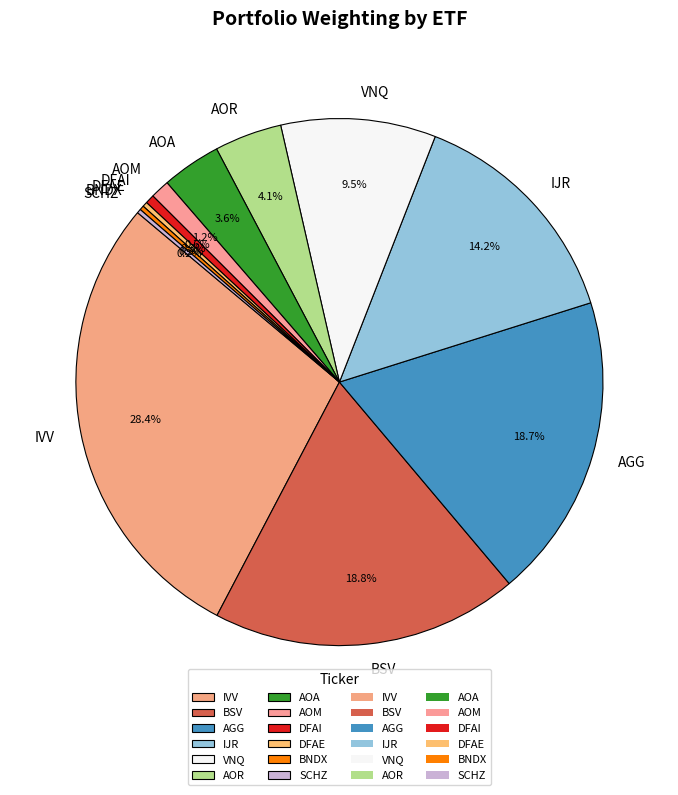

Which slice is the largest?

IVV